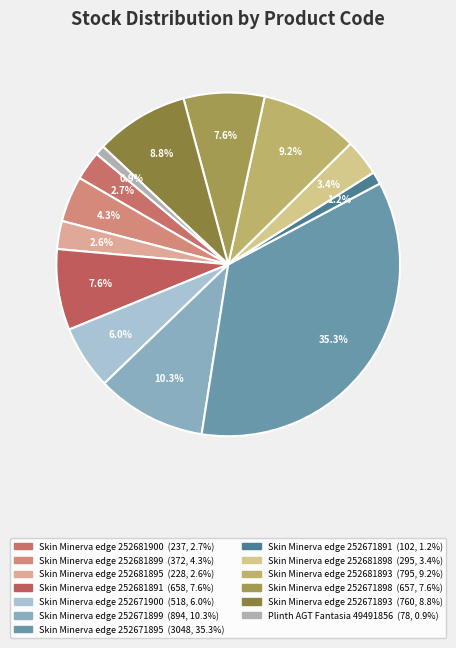

To the nearest percent, what is the difference between the largest and smallest slice percentages?

34%